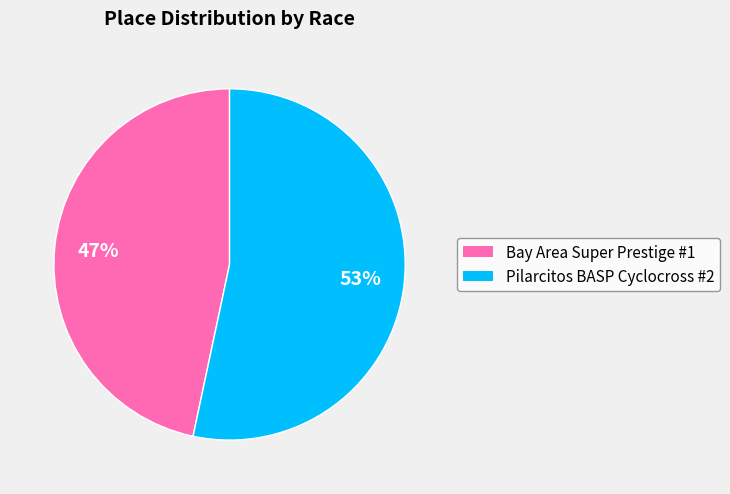

Count the number of slices in the pie.

2